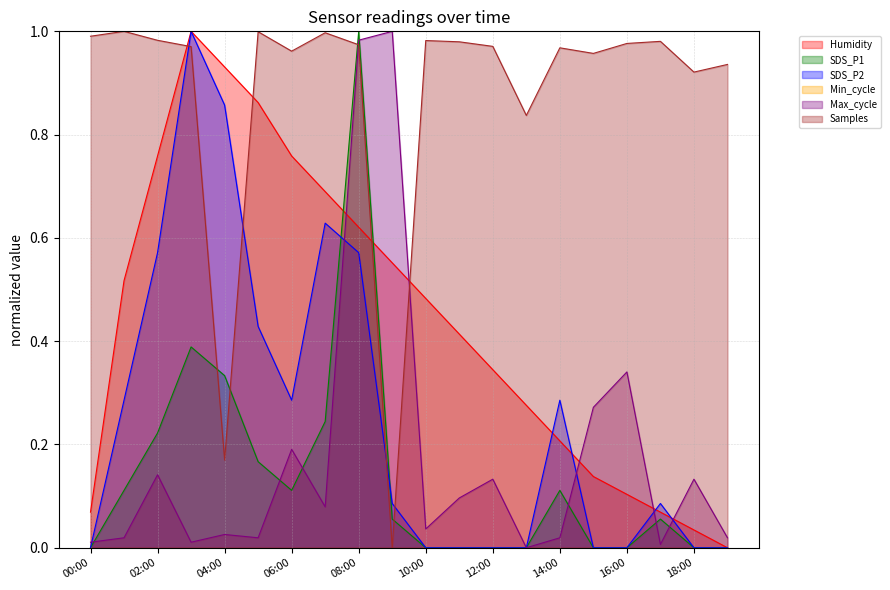

How many interior local peaks does the Humidity series have?

1